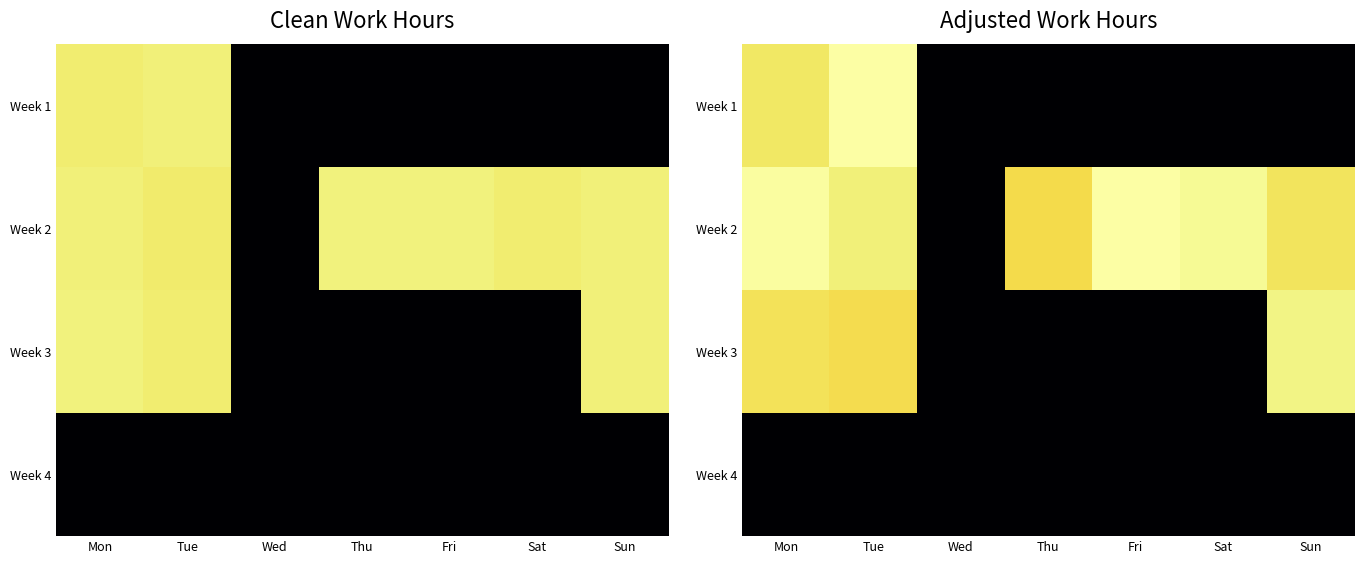

The value of Week 2 at Sat is 9.3. True or false?

True